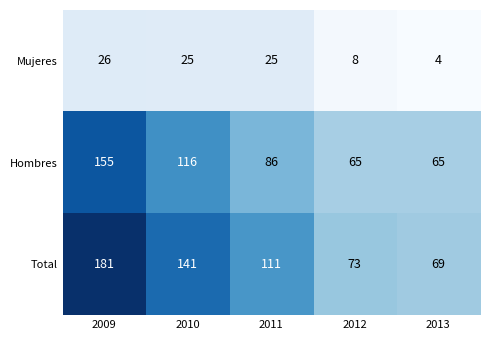

What is the approximate value of Mujeres at 2009, to the nearest 5?

25